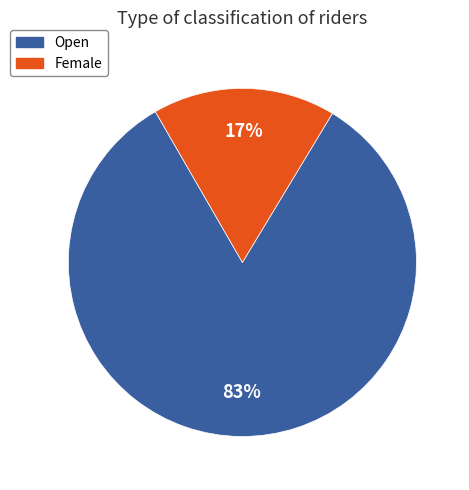

The Female slice represents 17% of the pie. True or false?

True